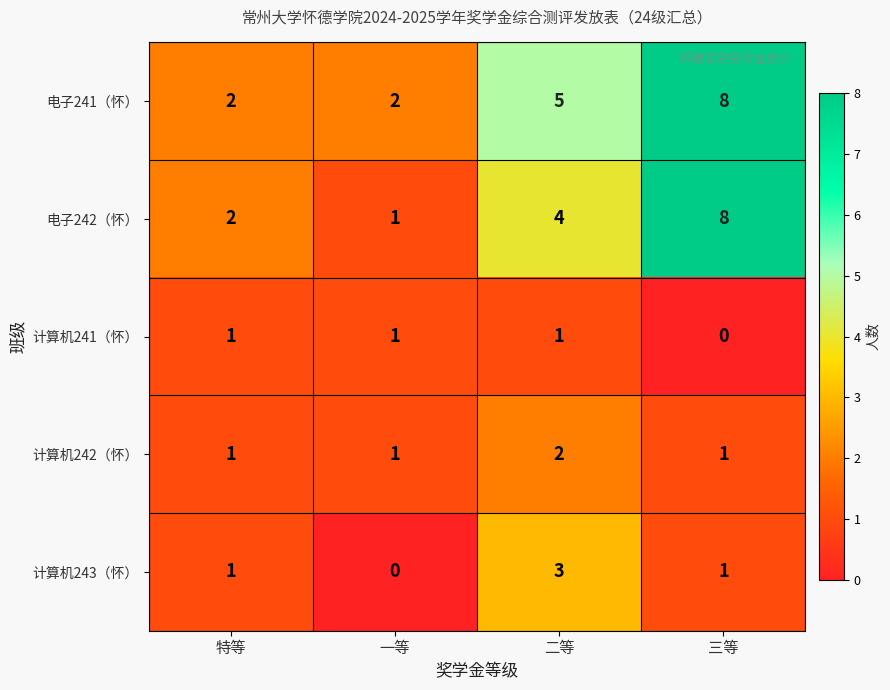

Count the number of data series in this chart.

5